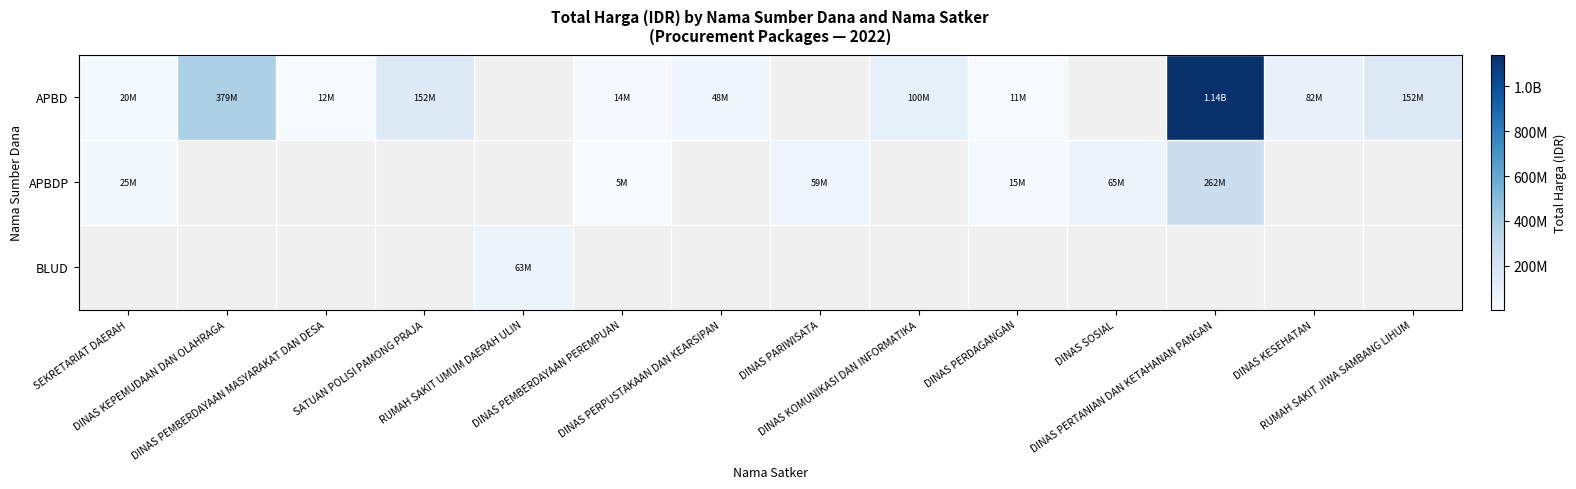

Is the value of APBD at RUMAH SAKIT UMUM DAERAH ULIN greater than the value of BLUD at SATUAN POLISI PAMONG PRAJA?

No